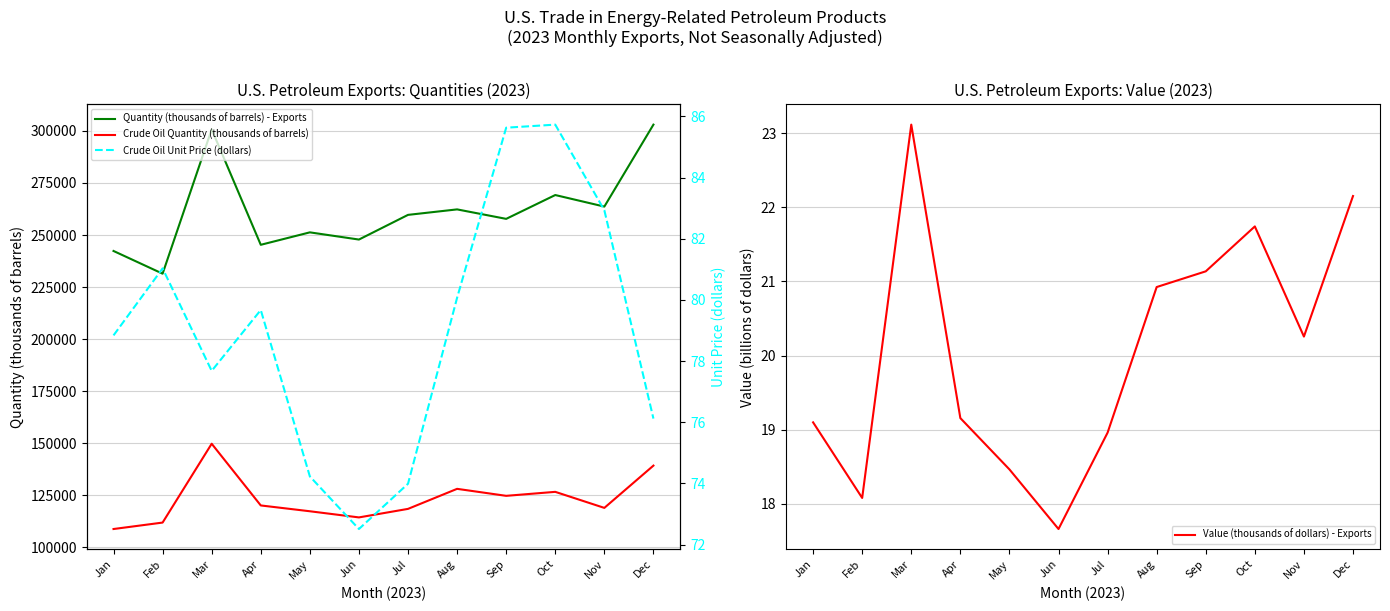

Between Jun and Oct, which series saw the biggest shift?

Quantity (thousands of barrels) - Exports